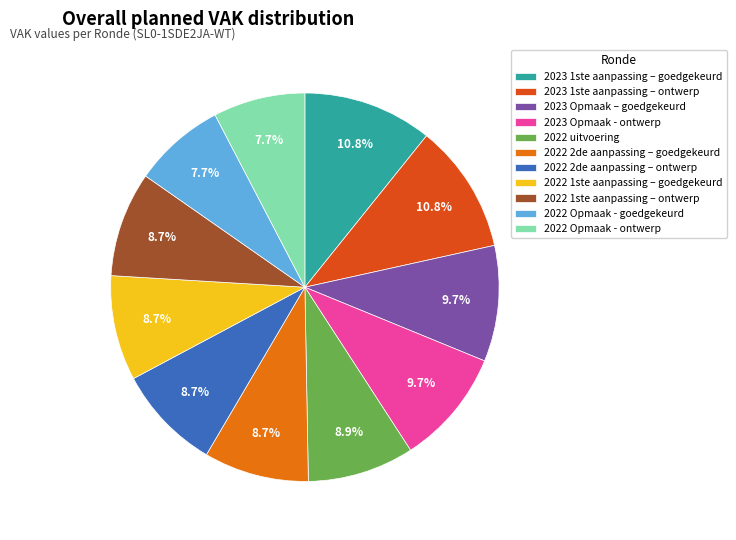

Rank the categories by value from highest to lowest.

2023 1ste aanpassing – goedgekeurd, 2023 1ste aanpassing – ontwerp, 2023 Opmaak – goedgekeurd, 2023 Opmaak - ontwerp, 2022 uitvoering, 2022 2de aanpassing – goedgekeurd, 2022 2de aanpassing – ontwerp, 2022 1ste aanpassing – goedgekeurd, 2022 1ste aanpassing – ontwerp, 2022 Opmaak - goedgekeurd, 2022 Opmaak - ontwerp